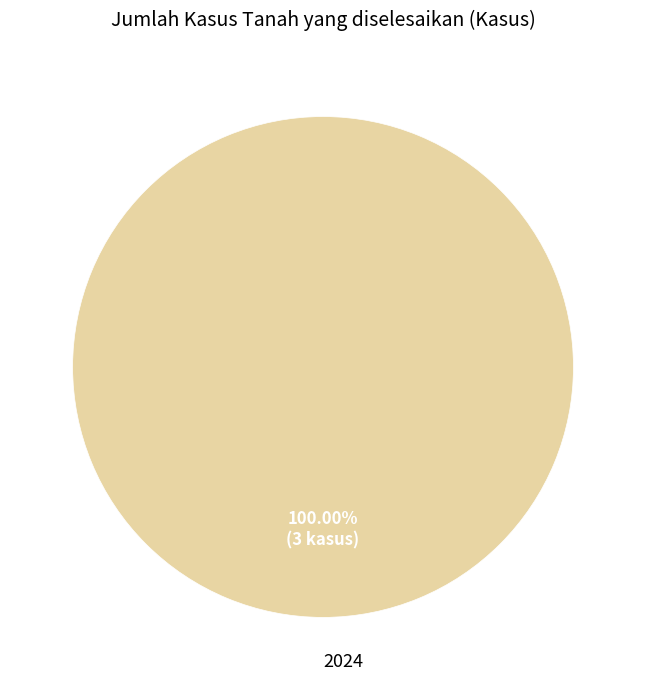

Which category accounts for the majority?

2024